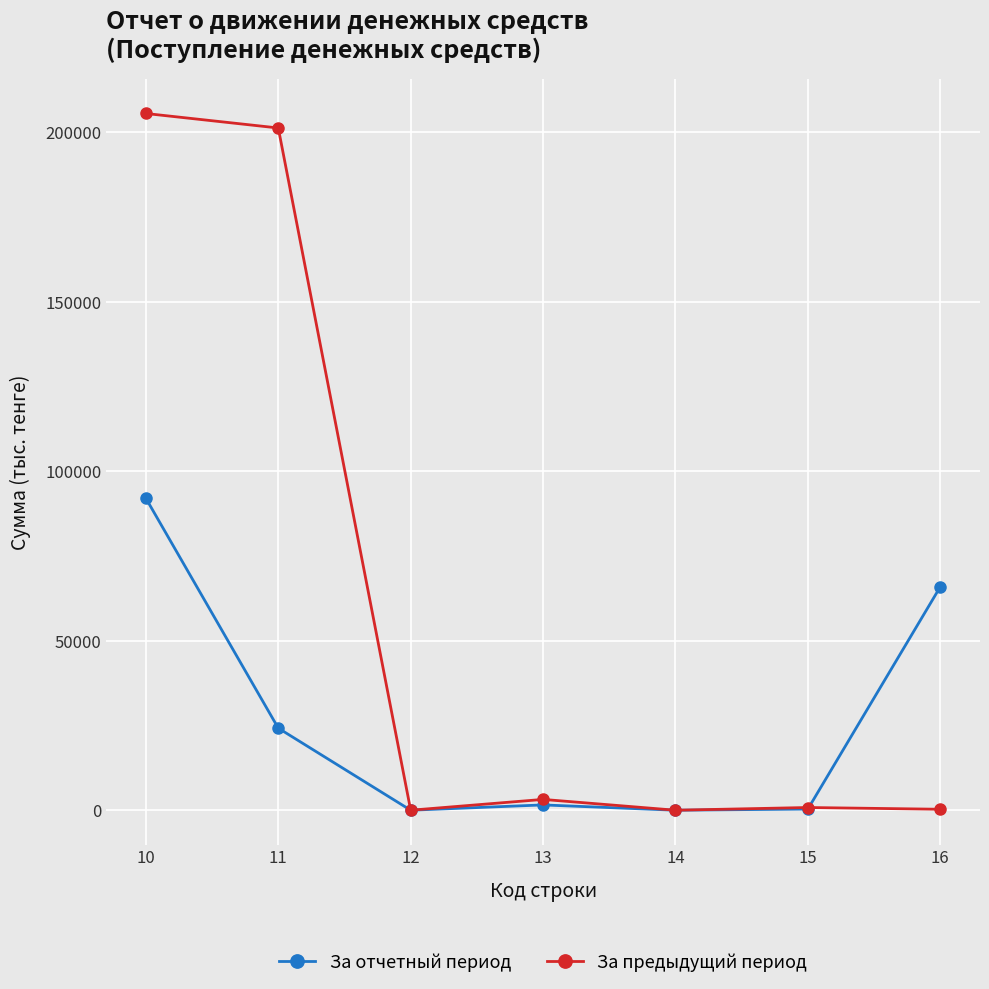

The value of За отчетный период at 10 is 64122. True or false?

False